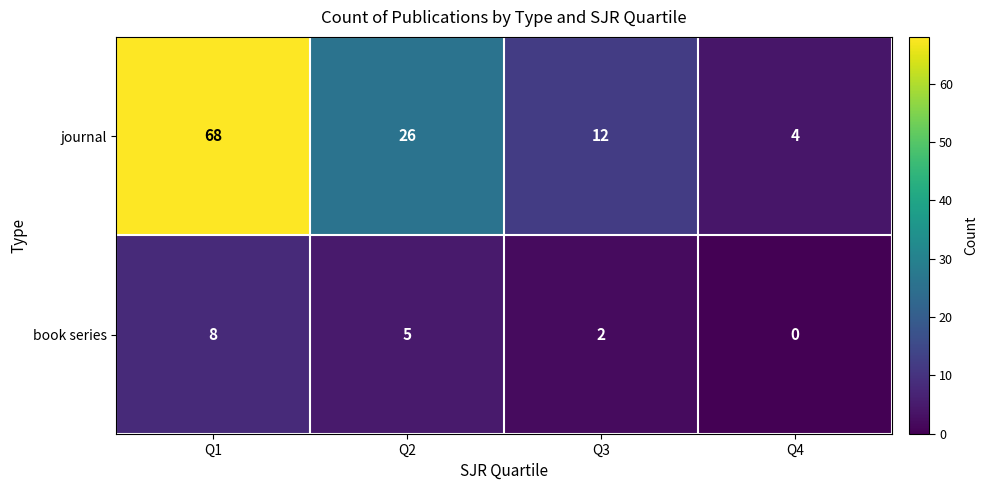

At how many categories does at least one series exceed 36?

1